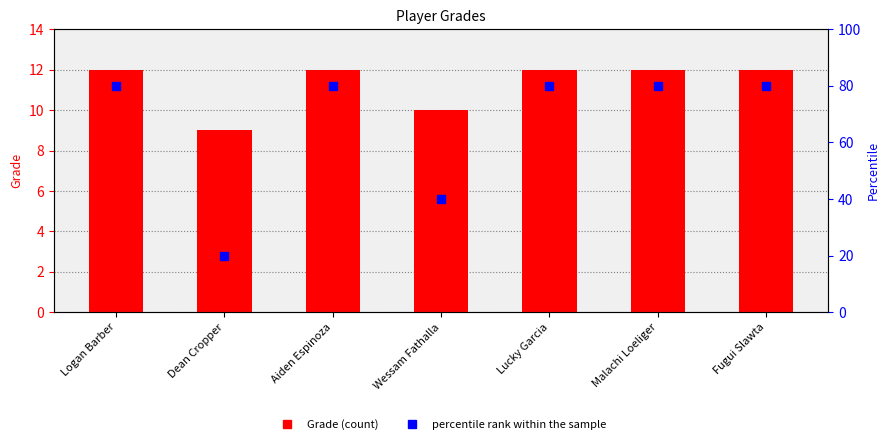

At which category is the sum across all series the highest?

Logan Barber